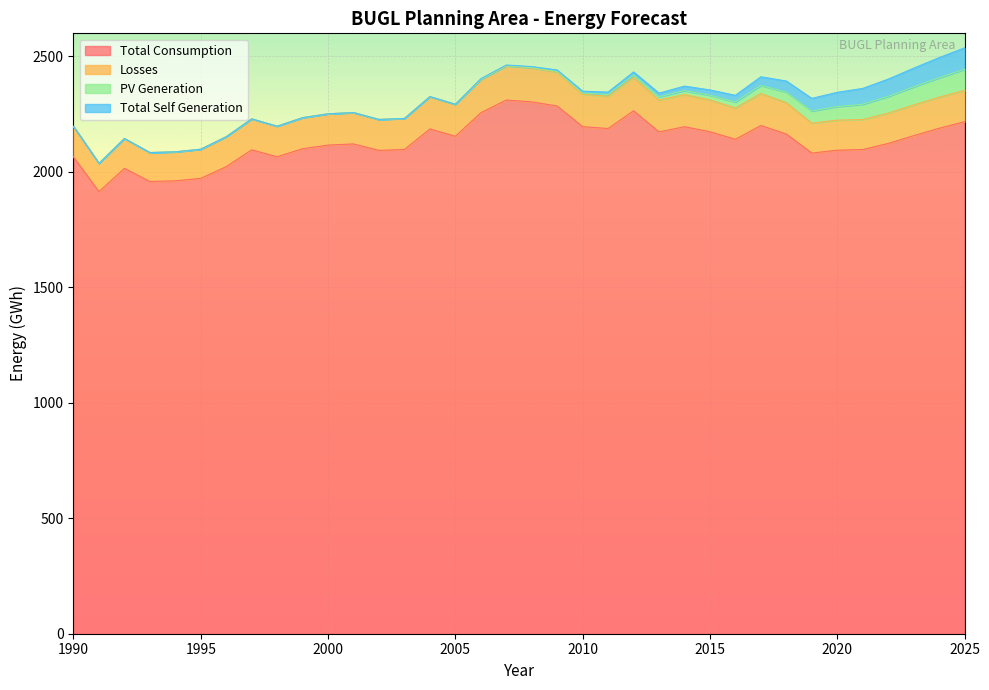

Which series changed the most between 1996 and 2010?

Total Consumption